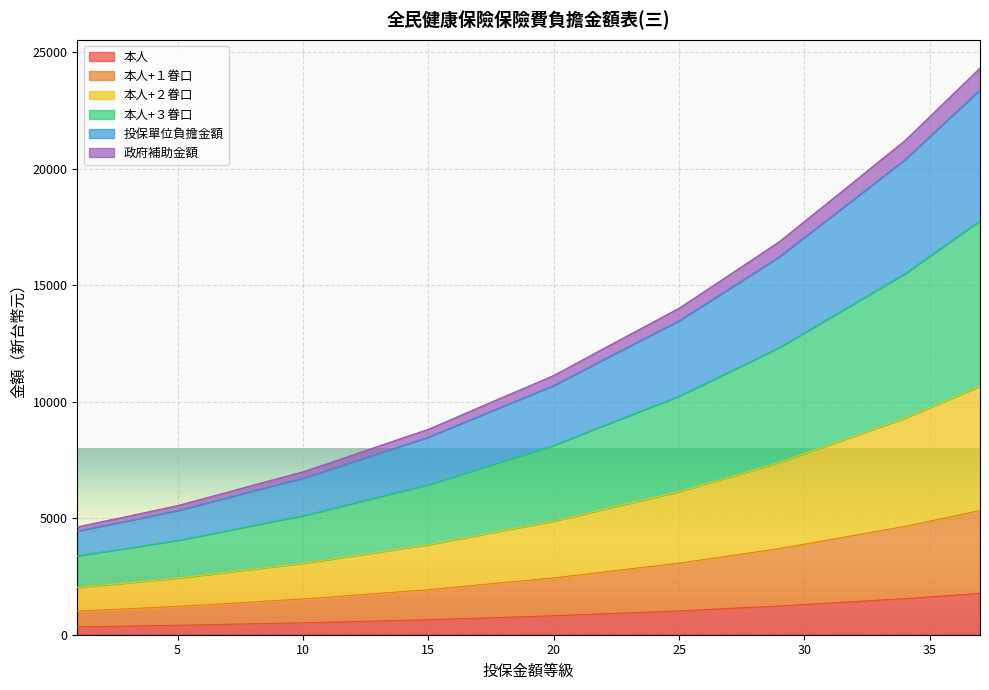

What is the highest value of the 本人 series?

1777